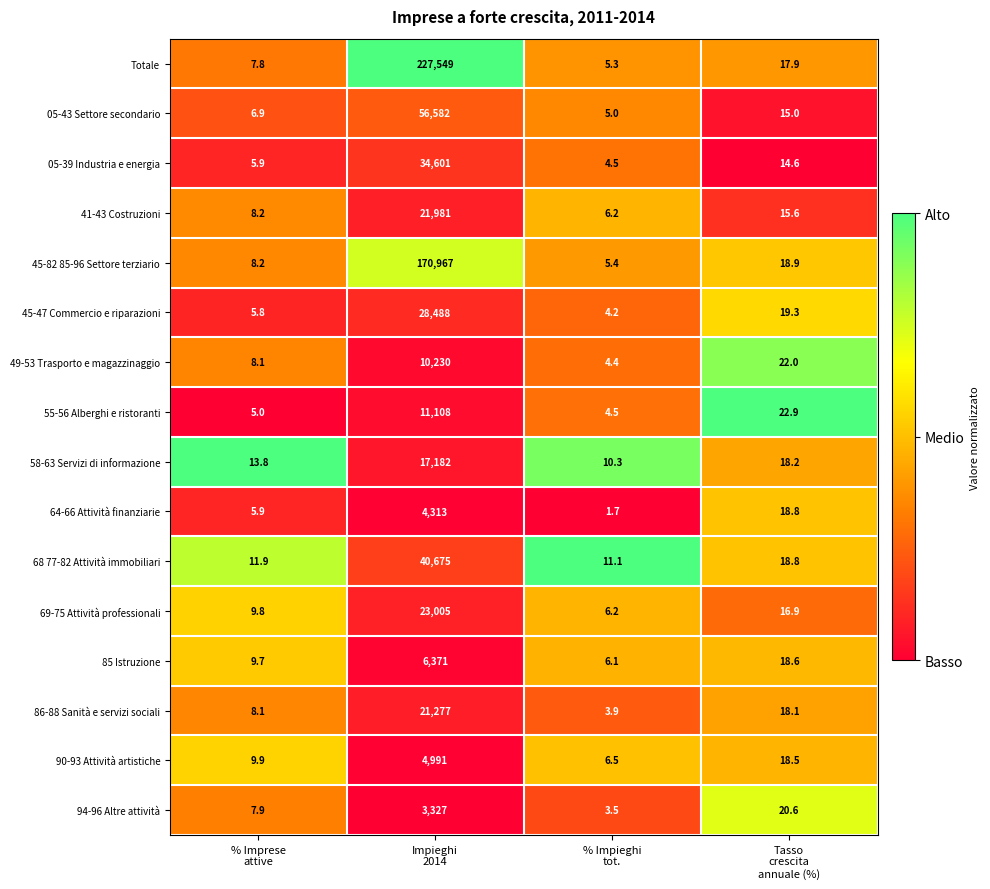

Rank the series by their maximum value, from lowest to highest.

94-96 Altre attività, 64-66 Attività finanziarie, 90-93 Attività artistiche, 85 Istruzione, 49-53 Trasporto e magazzinaggio, 55-56 Alberghi e ristoranti, 58-63 Servizi di informazione, 86-88 Sanità e servizi sociali, 41-43 Costruzioni, 69-75 Attività professionali, 45-47 Commercio e riparazioni, 05-39 Industria e energia, 68 77-82 Attività immobiliari, 05-43 Settore secondario, 45-82 85-96 Settore terziario, Totale